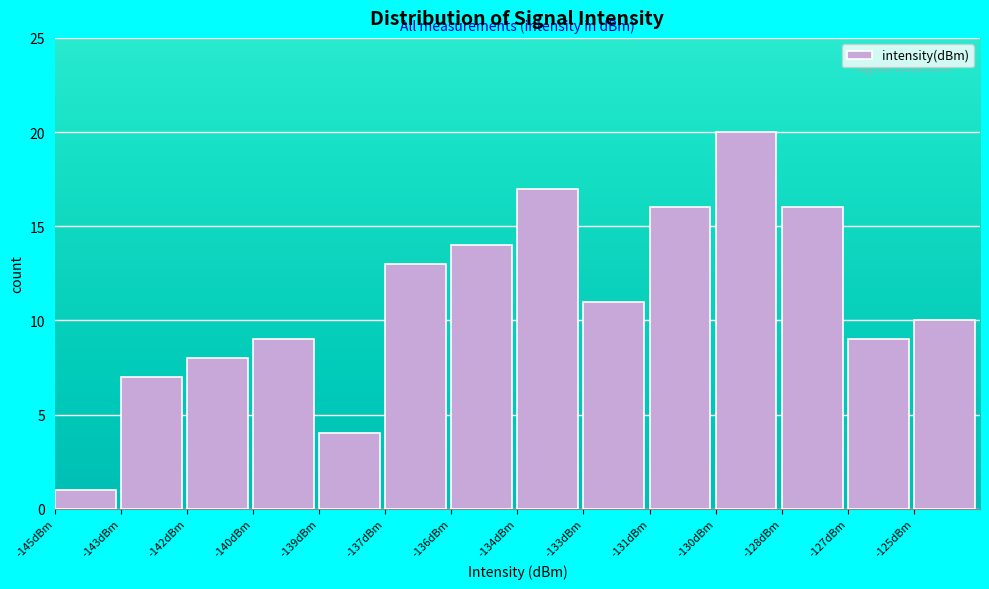

Reading left to right, extract all data points from this chart.

1	7	8	9	4	13	14	17	11	16	20	16	9	10